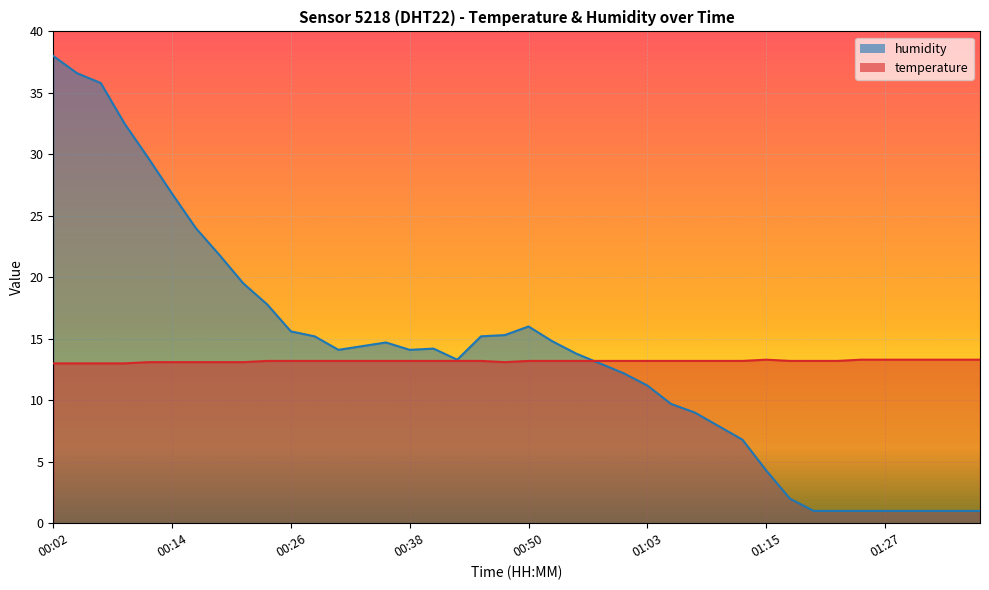

Read the temperature value at 00:41.

13.2